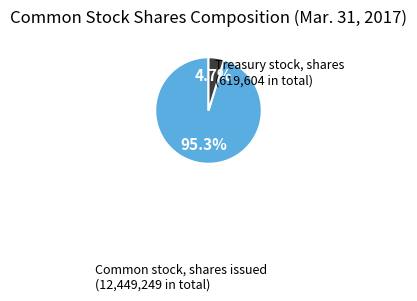

Which category has the smallest portion of the pie?

Treasury stock, shares